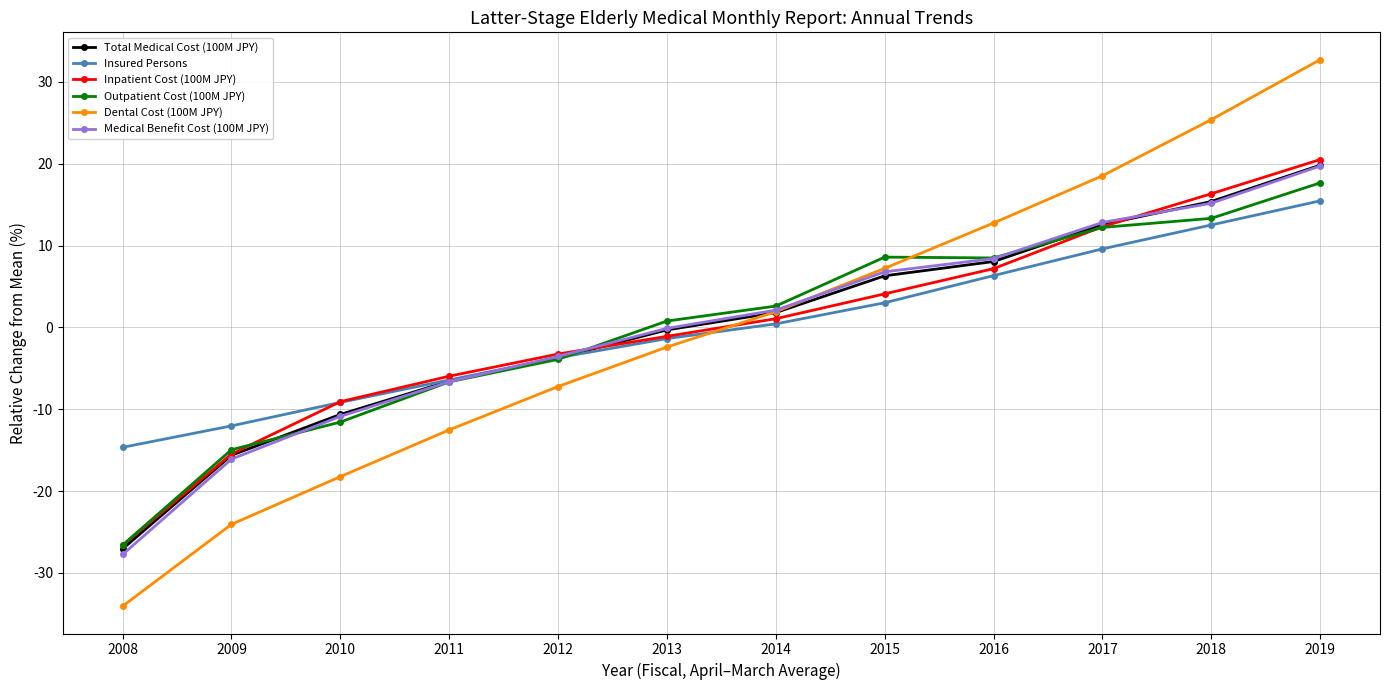

How many values in Dental Cost (100M JPY) are above zero?

6